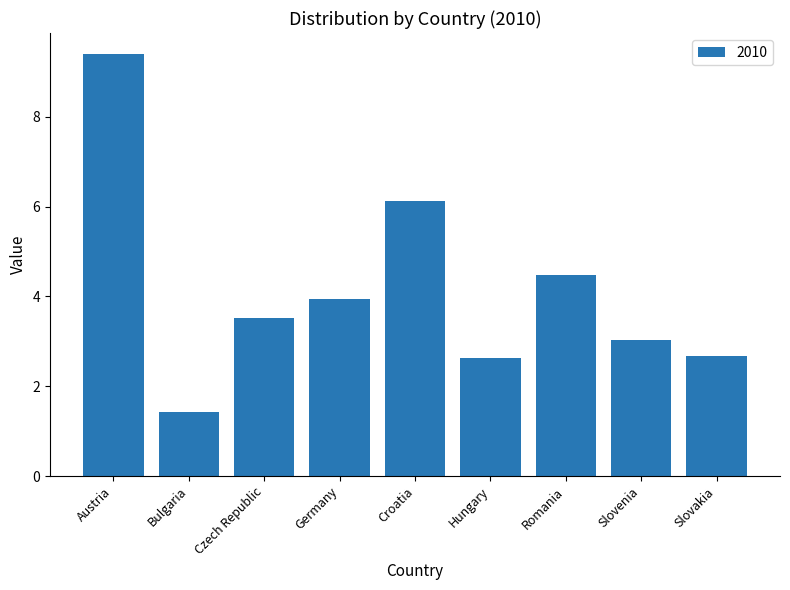

What is the value of the 9th bar from the left?

2.7